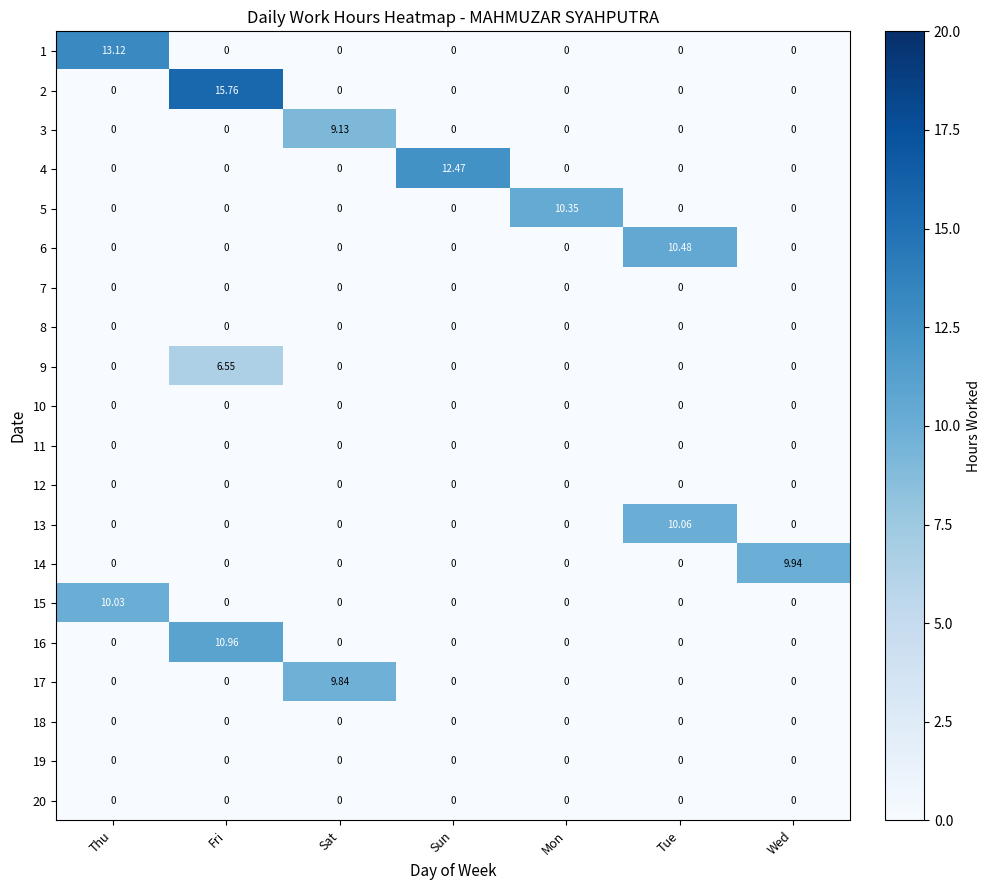

At which category is the sum across all series the highest?

Fri